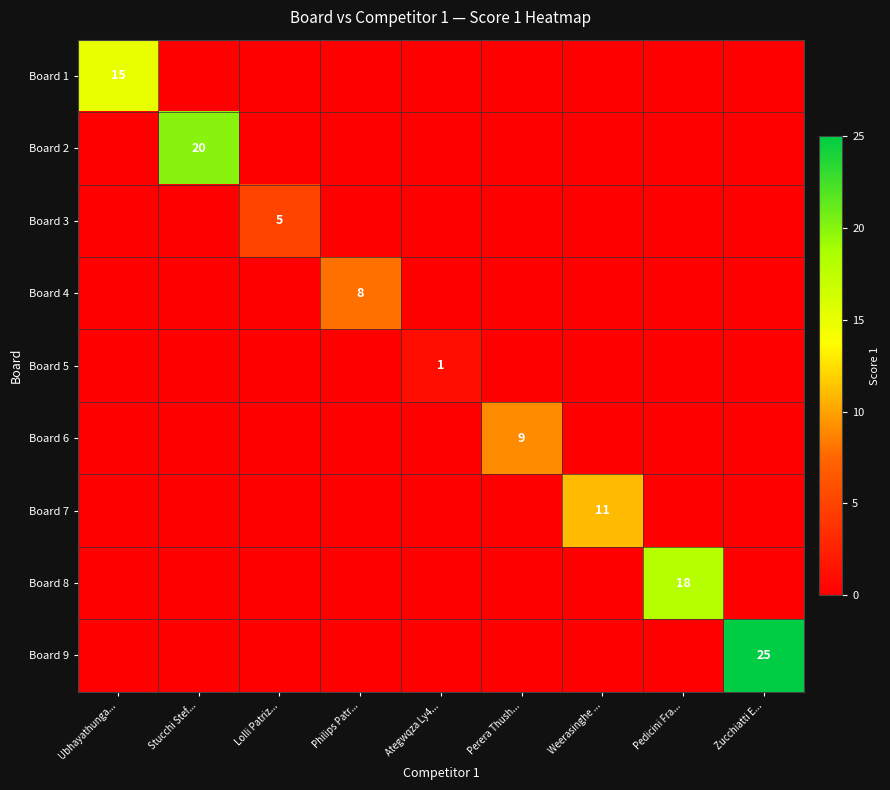

Is it true that Board 5 equals 1 at Ategwqza Ly4...?

True